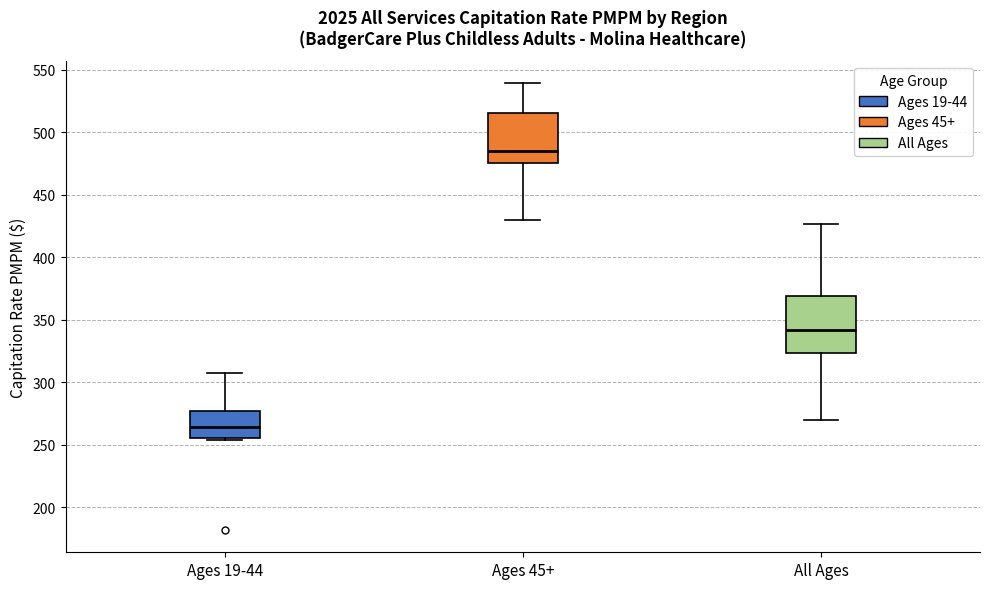

Reading left to right, read every box against the y-axis: the position of its median line, the range the box covers, and the ends of its whiskers. The values are not printed on the chart, so give them approximately, as read against the axis.

Ages 19-44: median 265, box 255 to 275, whiskers 255 to 305
Ages 45+: median 485, box 475 to 515, whiskers 430 to 540
All Ages: median 340, box 325 to 370, whiskers 270 to 425